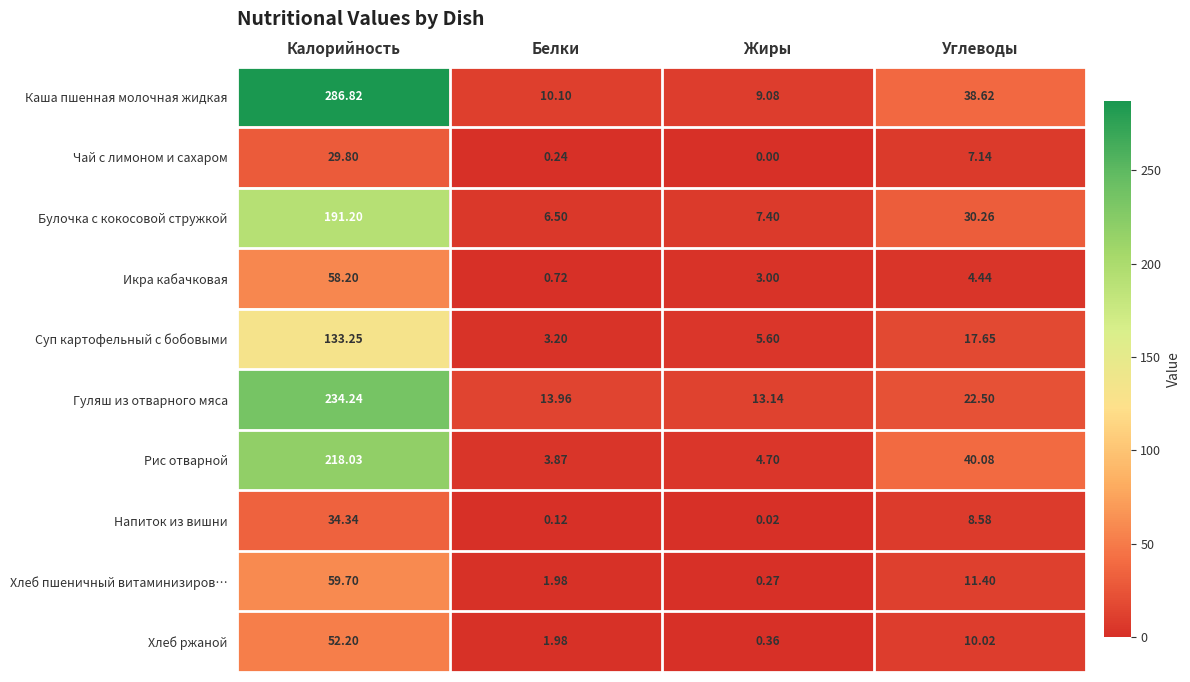

What is the greatest value displayed?

286.8